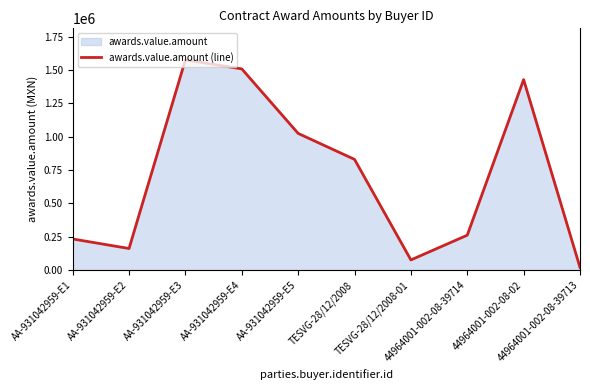

Is it true that the value at AA-931042959-E4 is 1509636.2?

True